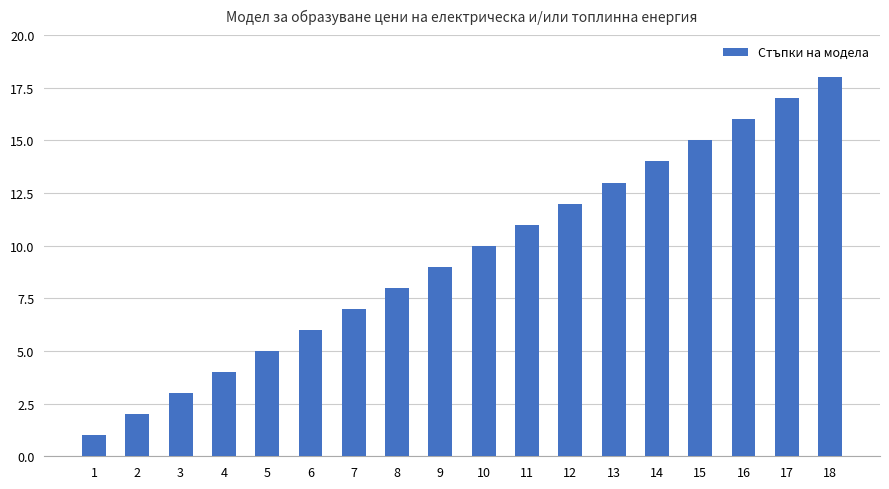

How many distinct data groups are displayed?

1